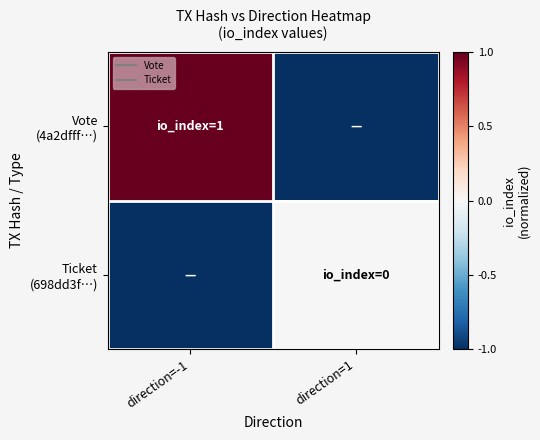

Which series has the widest spread of values?

Vote (4a2dfff…)